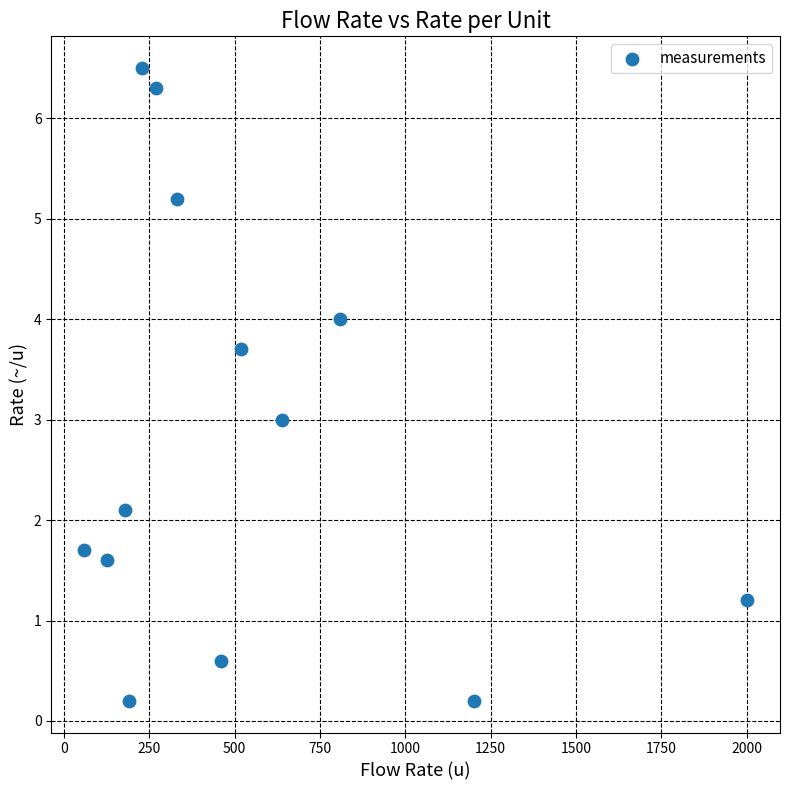

What is the range of X values (max minus min)?

1940.0